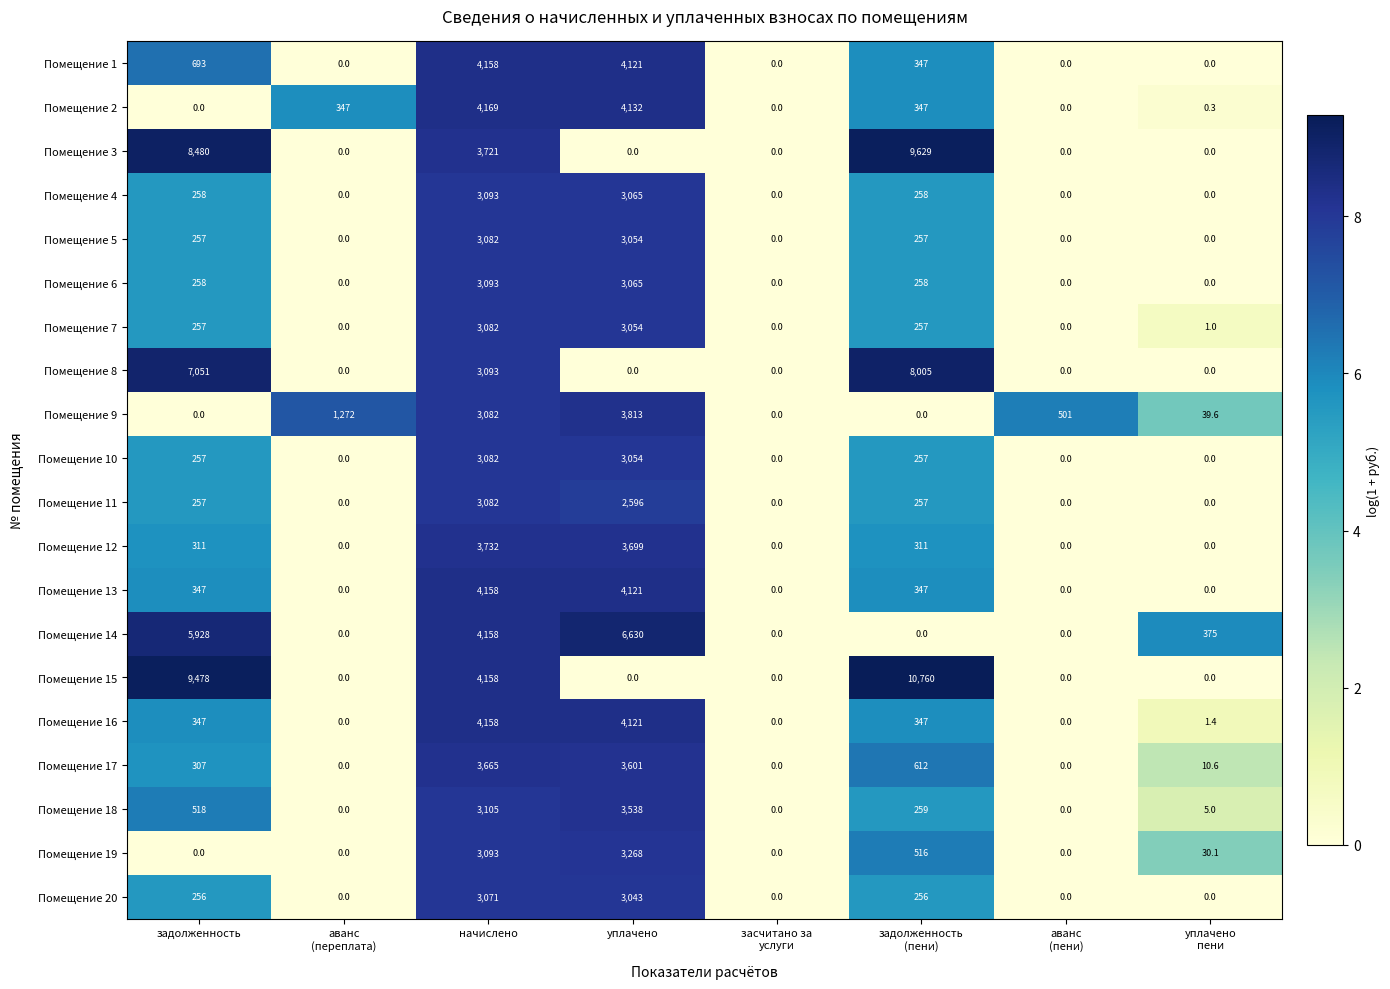

The Помещение 20 series shows 1401.9 at уплачено. True or false?

False